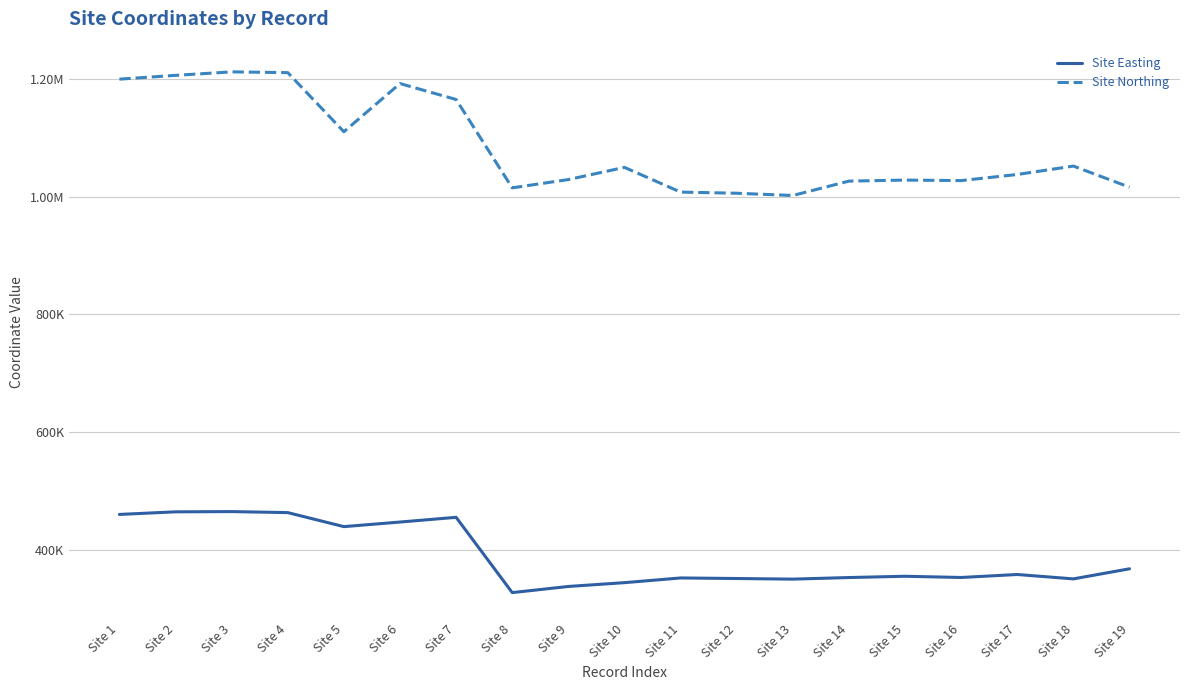

In Site Northing, how many points are higher than both neighbors (excluding endpoints)?

5